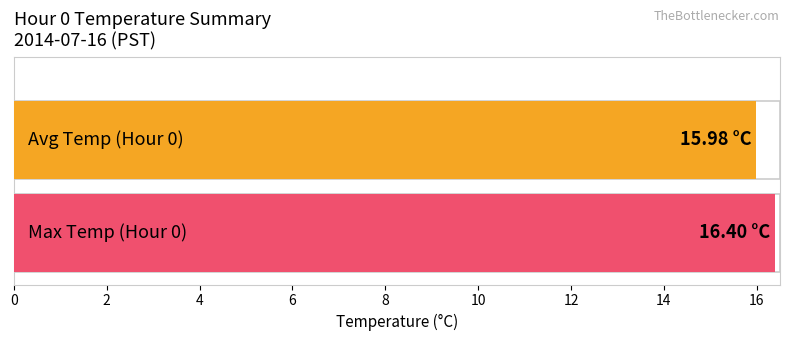

True or false: Maximum utilization has a value of 25.1 at 13.

False